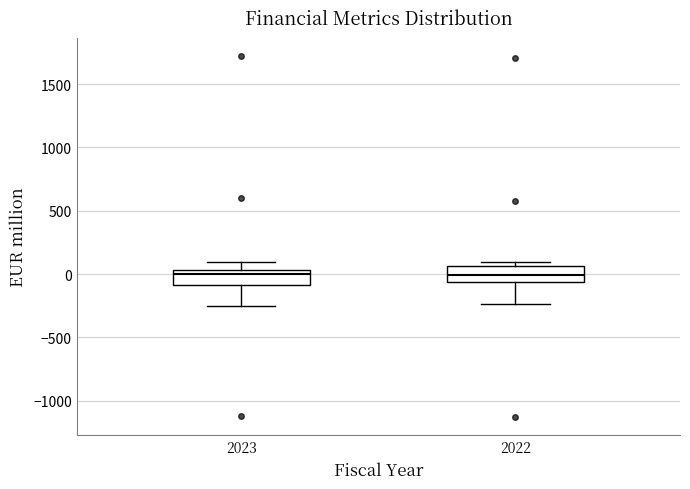

Where does the upper whisker of the box at x = 2023 end on the y-axis? The values are not printed on the chart, so give them approximately, as read against the axis.

100